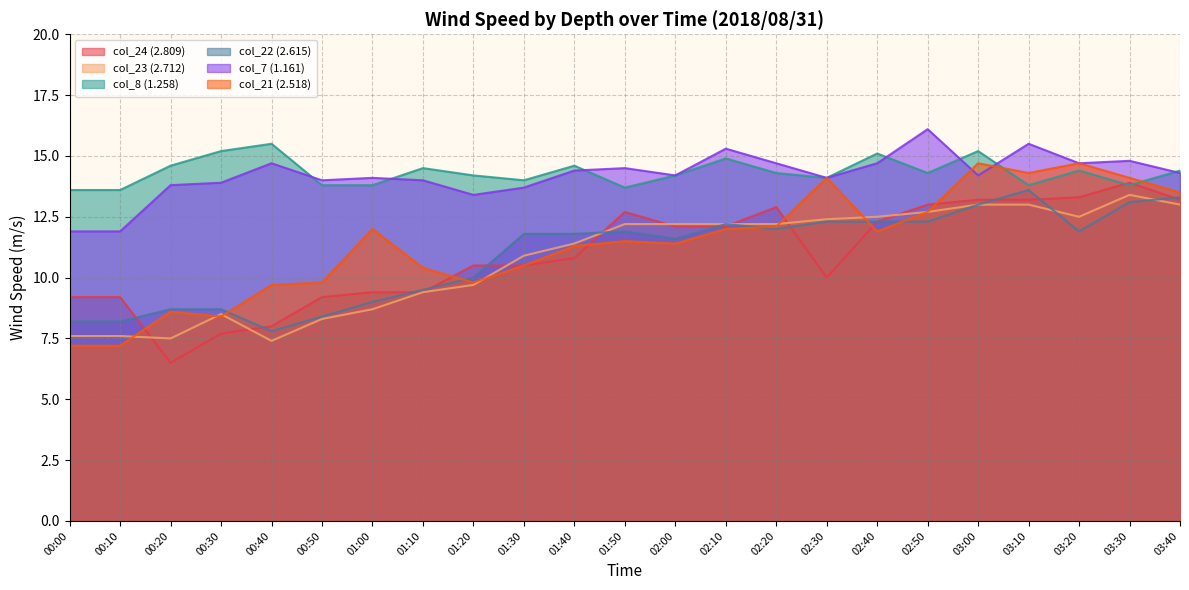

The value of col_24 (2.809) at 00:50 is 9.2. True or false?

True